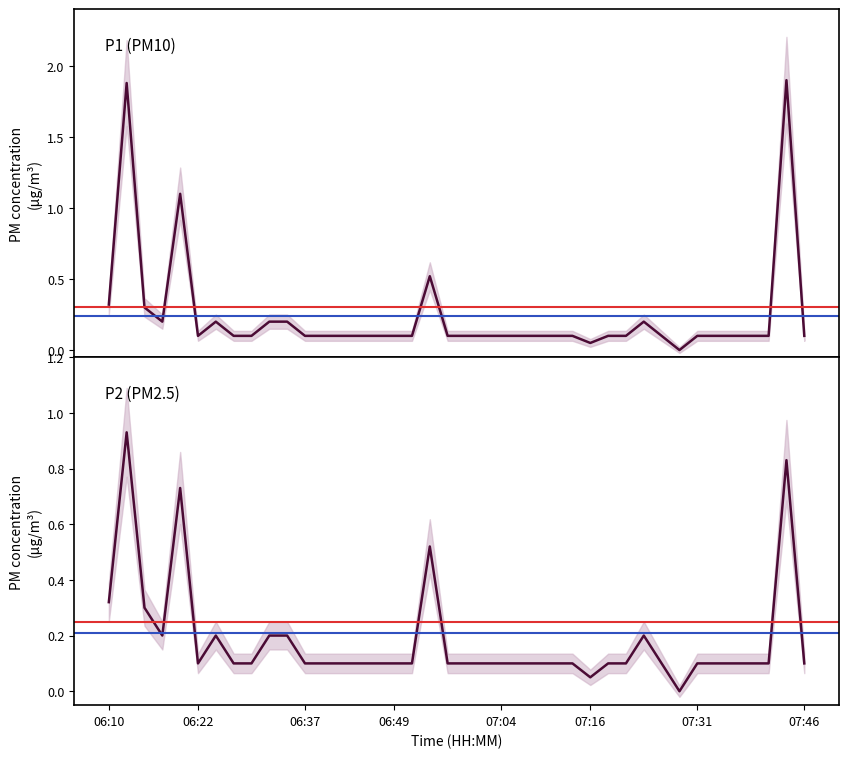

True or false: P2 and P1 intersect in this chart.

False